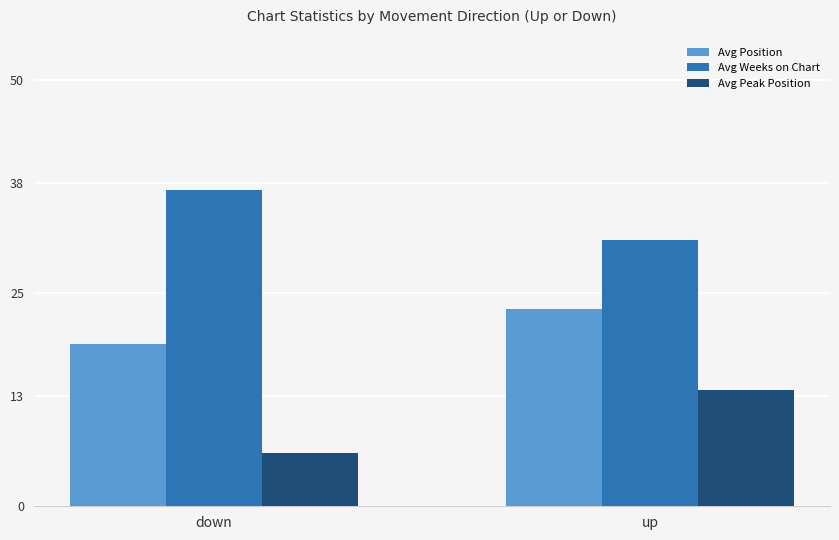

What is the difference between the maximum and minimum values in the Avg Weeks on Chart series?

5.8